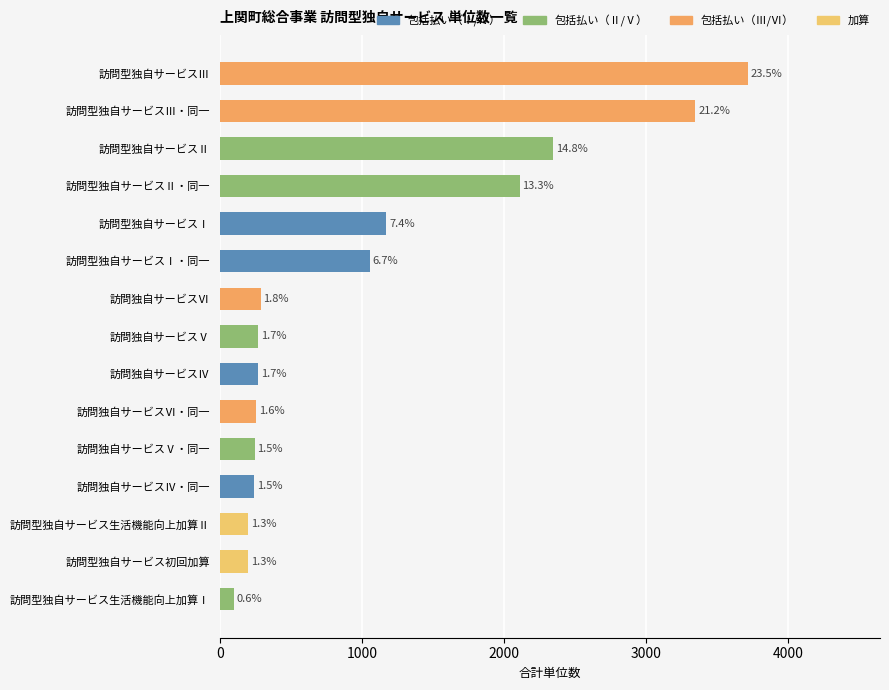

Which label corresponds to the largest value in the chart?

訪問型独自サービスⅢ